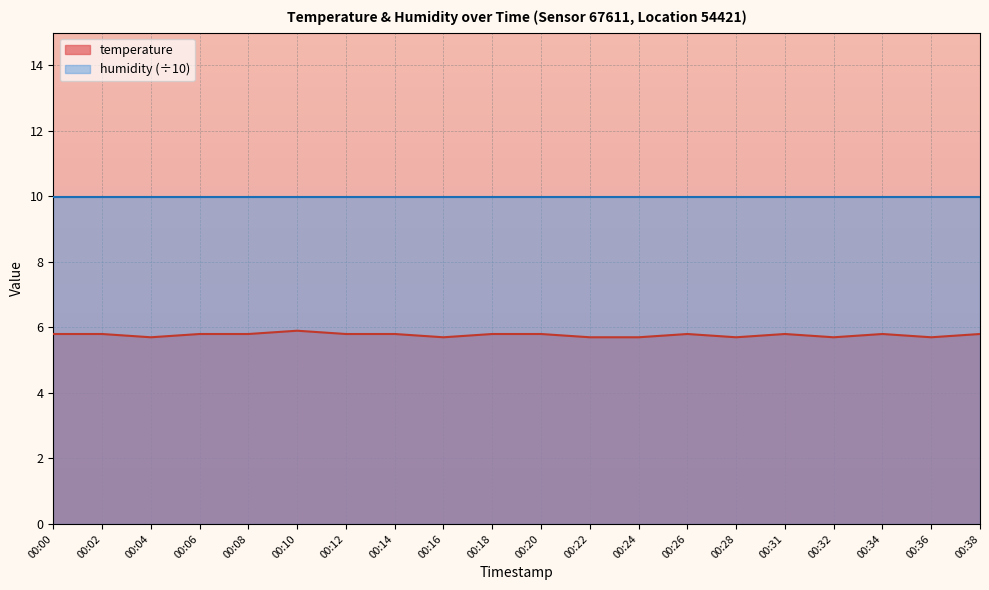

List the labels in order of value, largest first.

00:10, 00:00, 00:02, 00:06, 00:08, 00:12, 00:14, 00:18, 00:20, 00:26, 00:31, 00:34, 00:38, 00:04, 00:16, 00:22, 00:24, 00:28, 00:32, 00:36